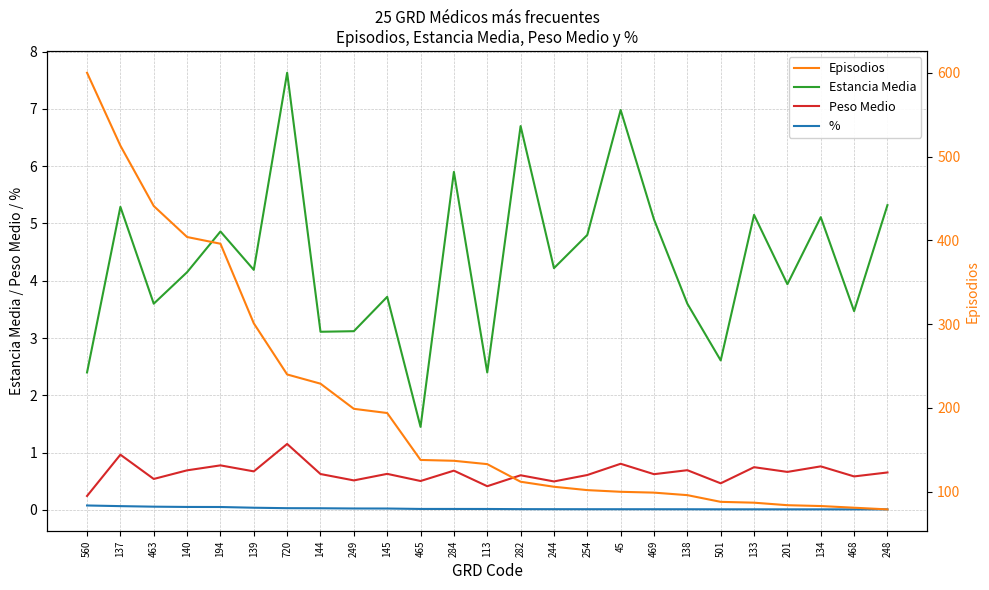

True or false: Estancia Media and % cross at least once.

False